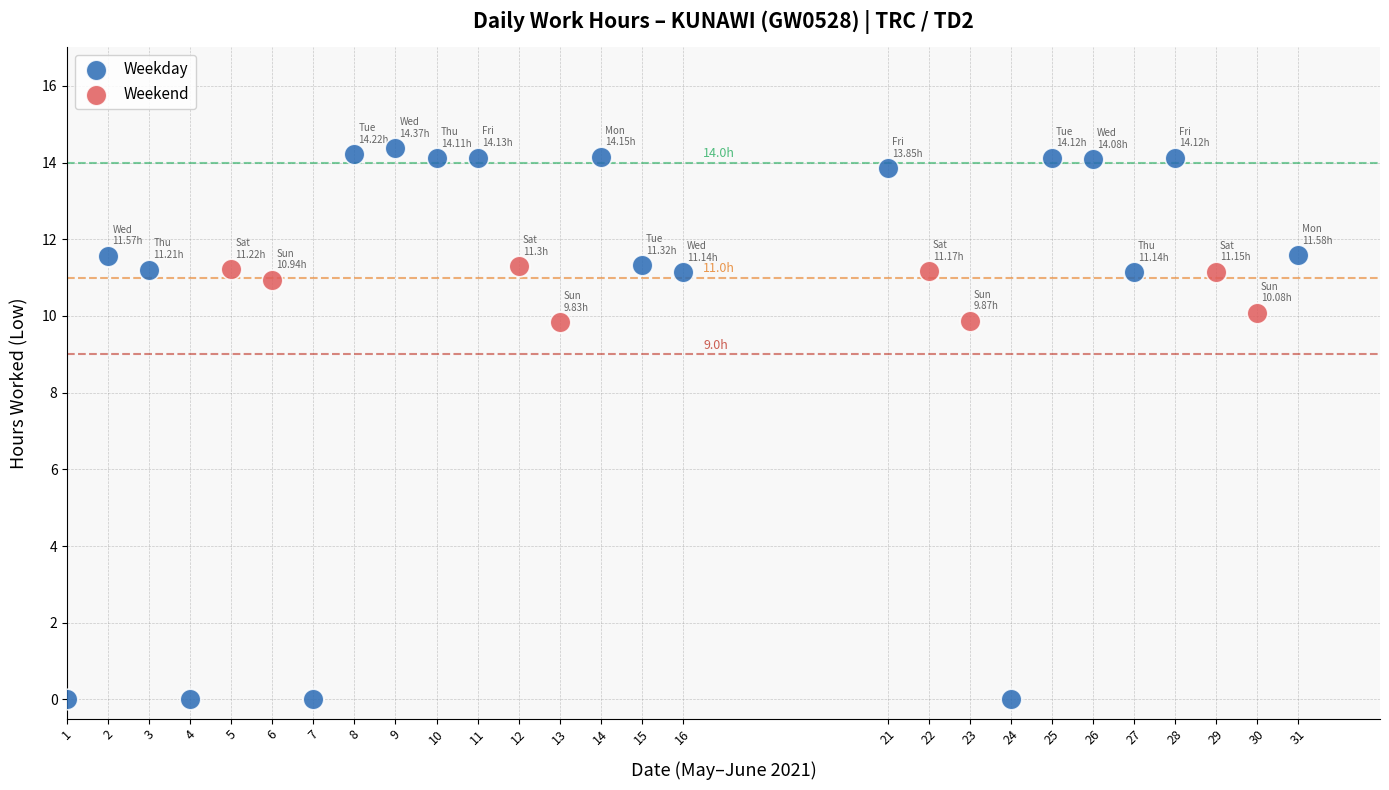

Which series contains the lowest Y value?

Weekday